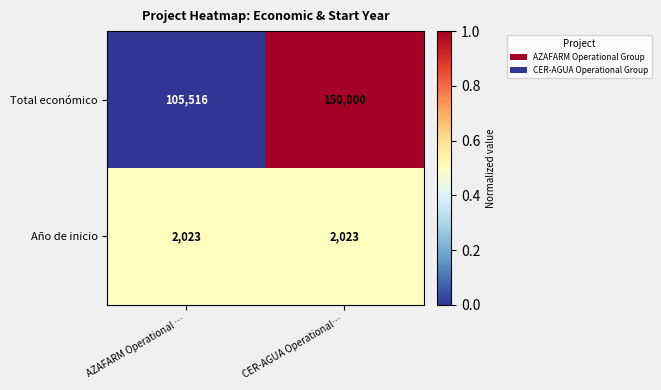

How many series are shown in this chart?

2